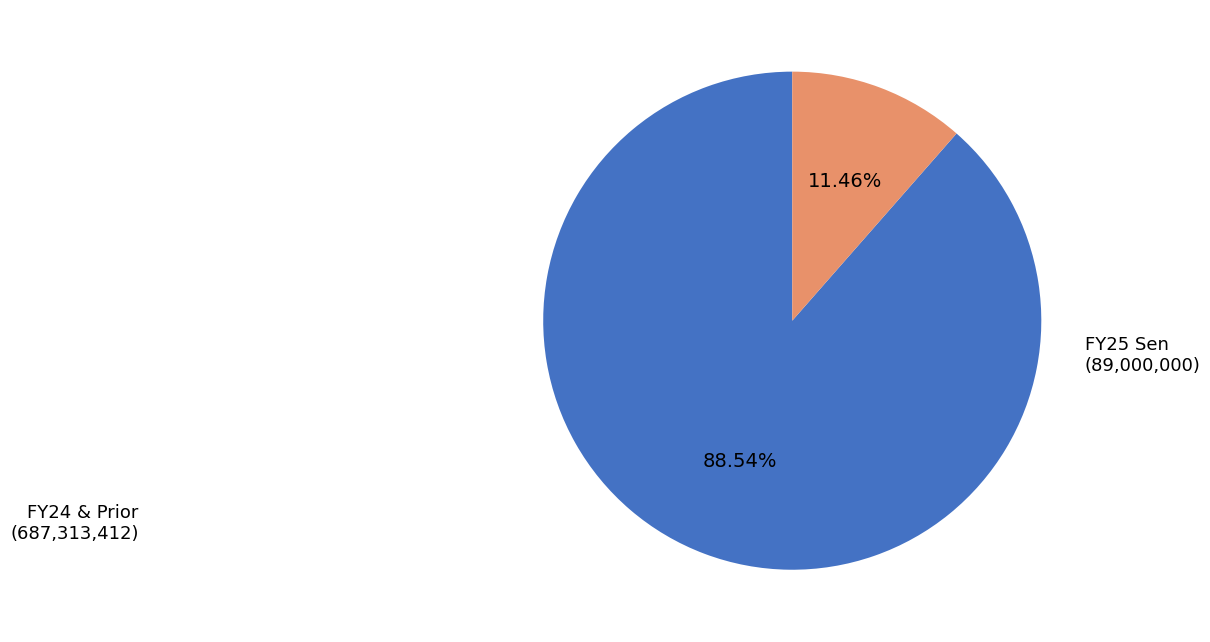

Count the number of slices in the pie.

2